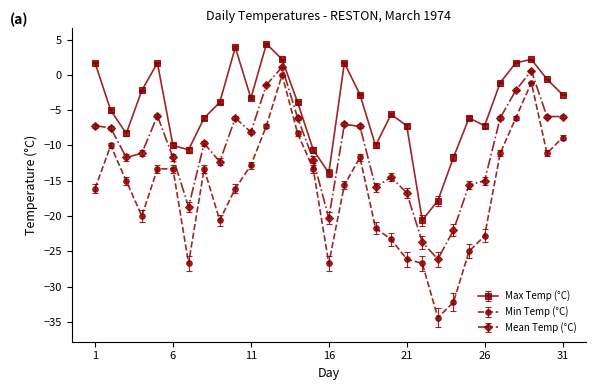

What is the minimum value for Min Temp (°C)?

-34.4